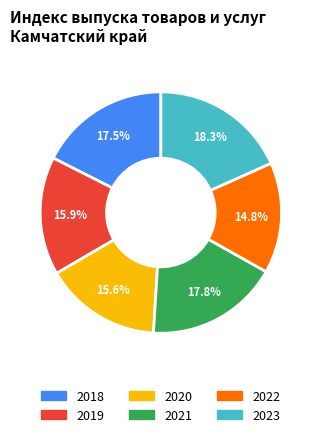

Does 2018 represent more than half of the total?

No